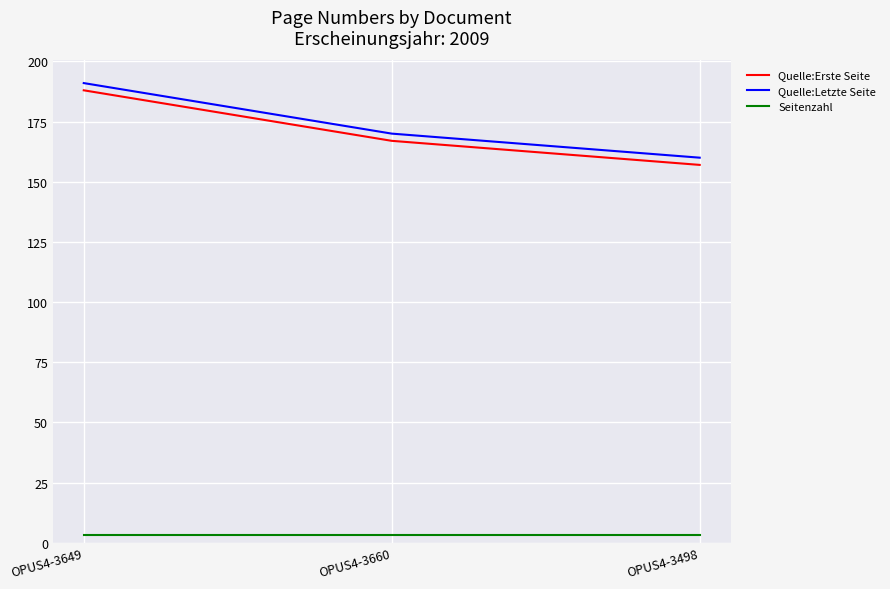

Does the chart display data point markers on the line(s)?

No